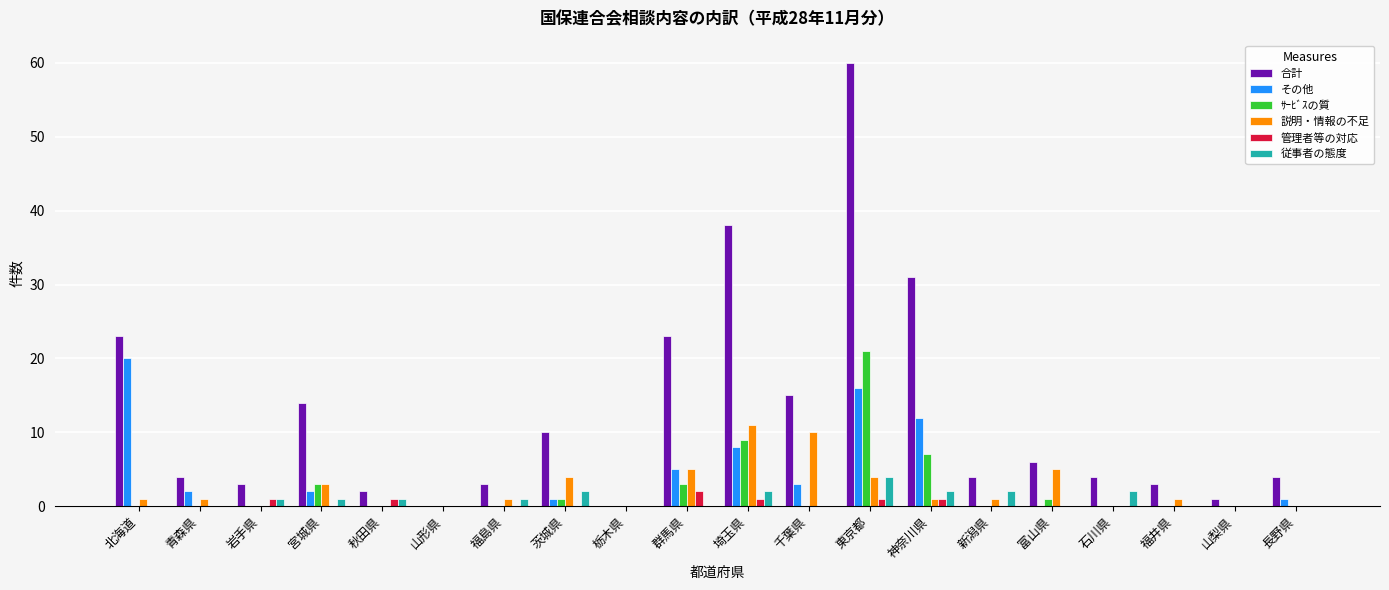

Count the number of data series in this chart.

6